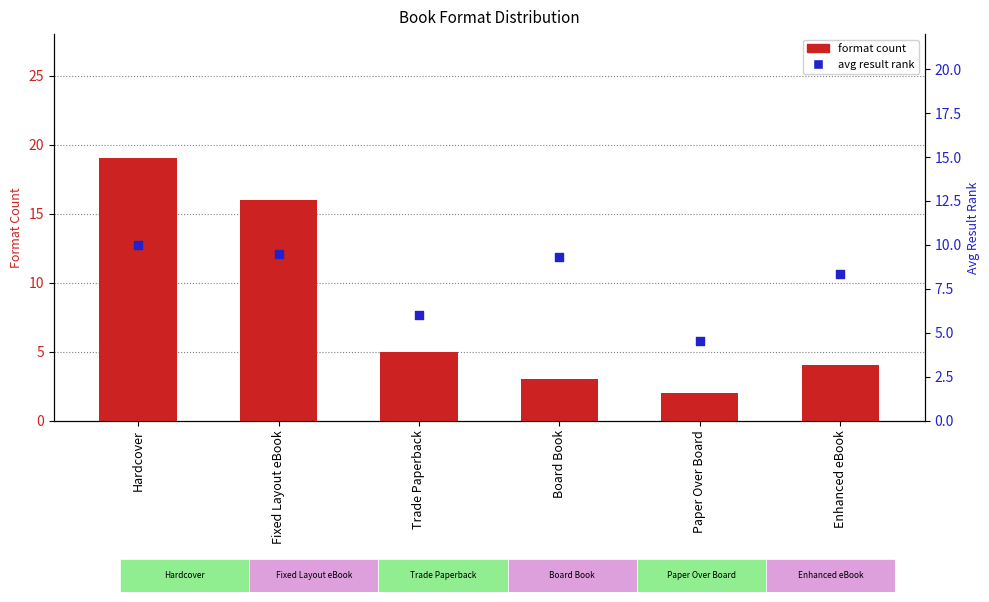

Which series reaches the minimum Y coordinate?

format count